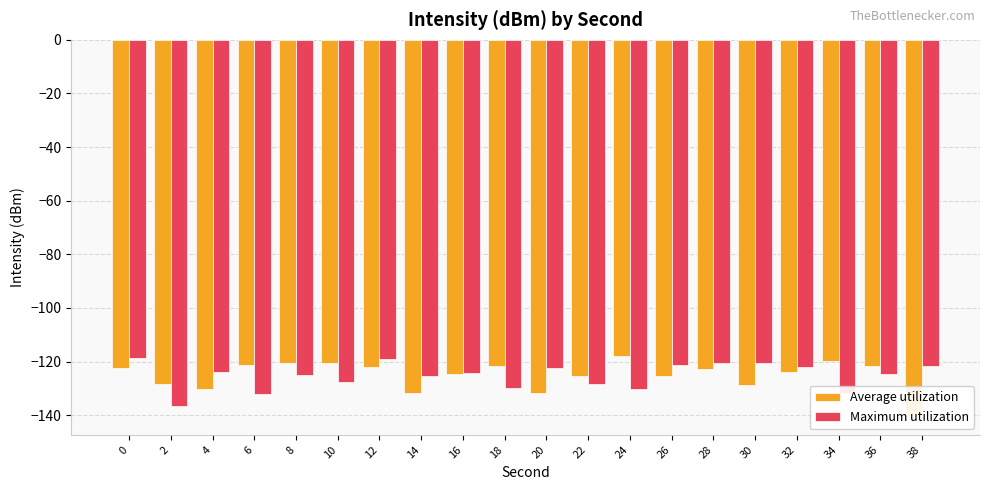

What is the difference between the Maximum utilization values at 14 and 2?

11.2